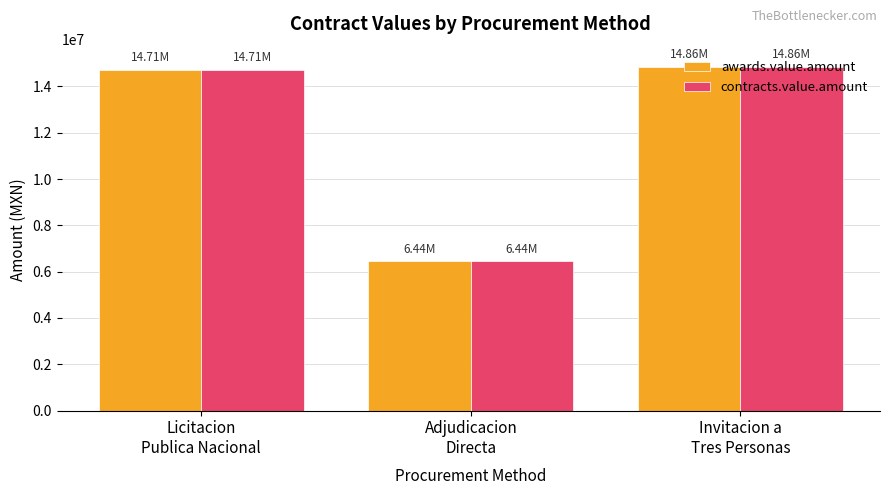

What is the difference between the maximum and second lowest values in the contracts.value.amount series?

146210.1